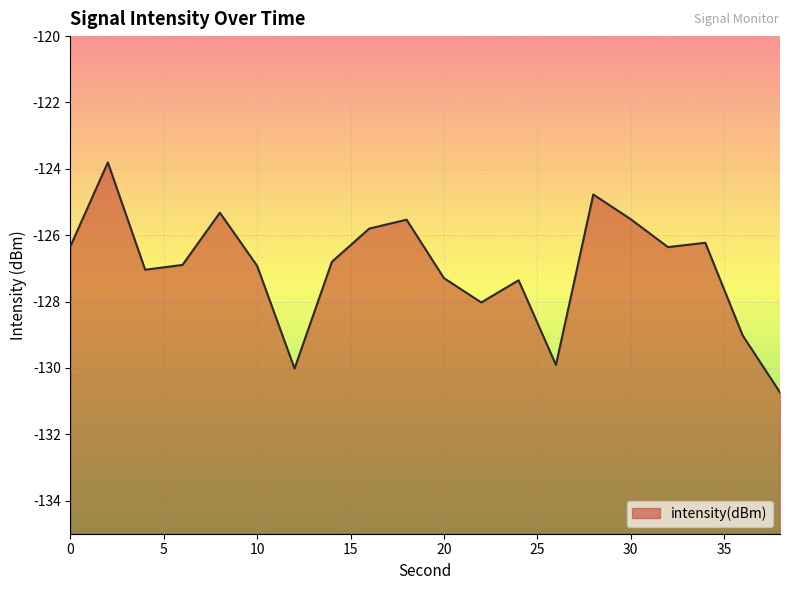

At which category does the chart reach its peak across all series?

2